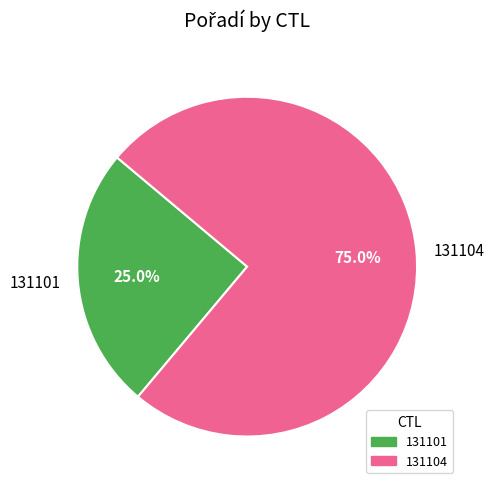

Count the number of slices in the pie.

2